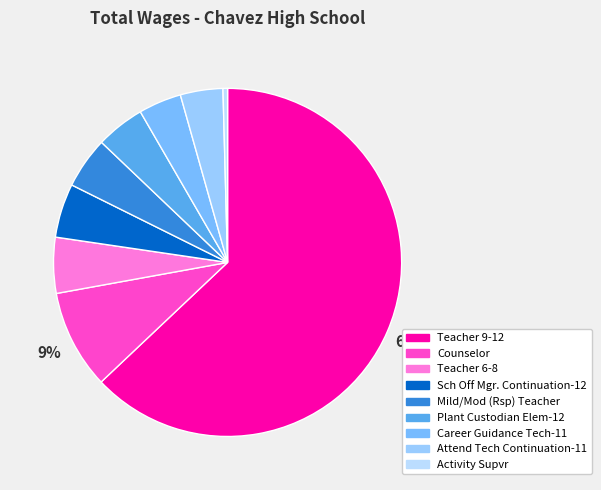

To the nearest percent, what is the difference between the largest and smallest slice percentages?

63%